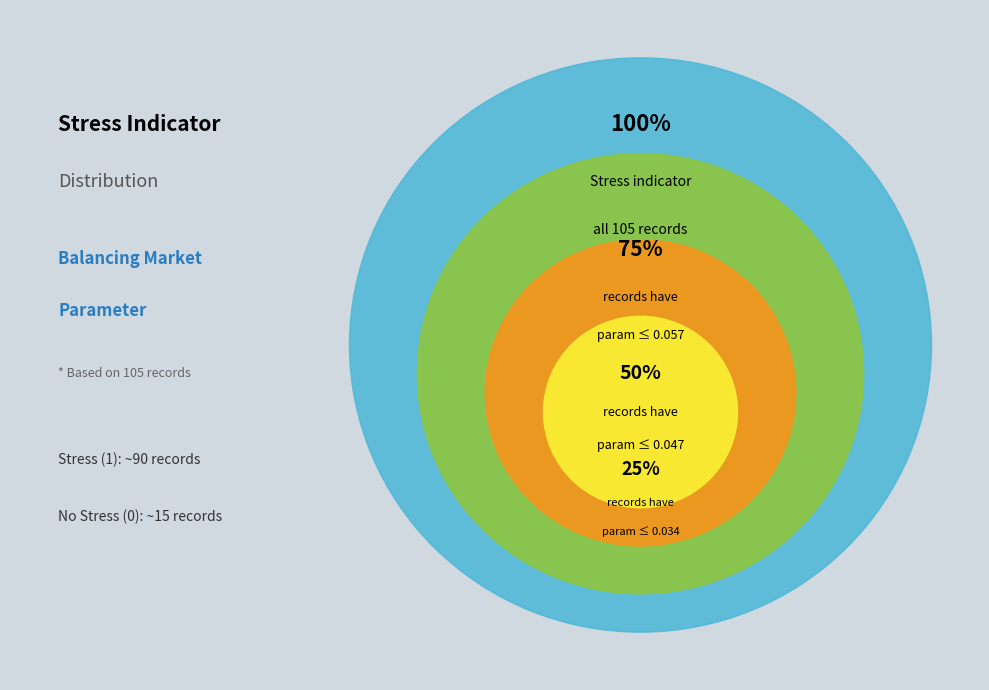

What is the total percentage of No Stress (0) and Stress (1)?

100.0%